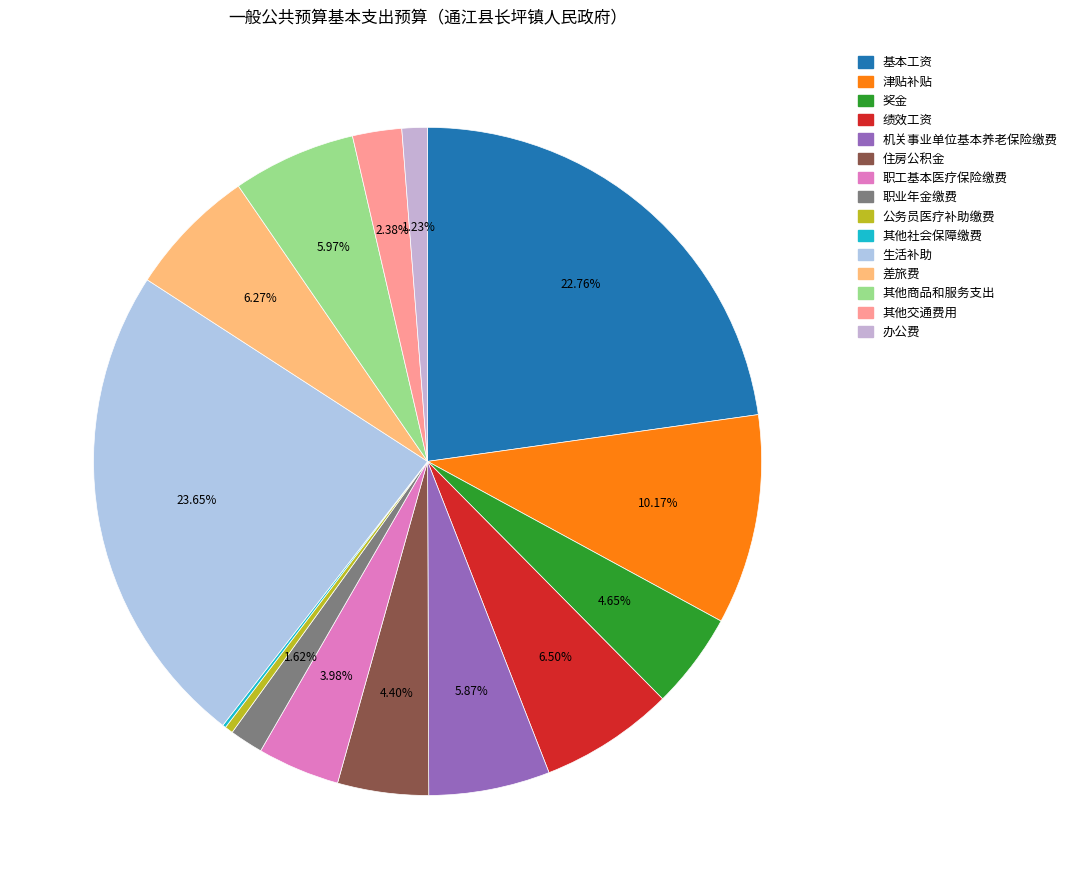

Combined, do 其他交通费用 and 其他商品和服务支出 account for over 50%?

No